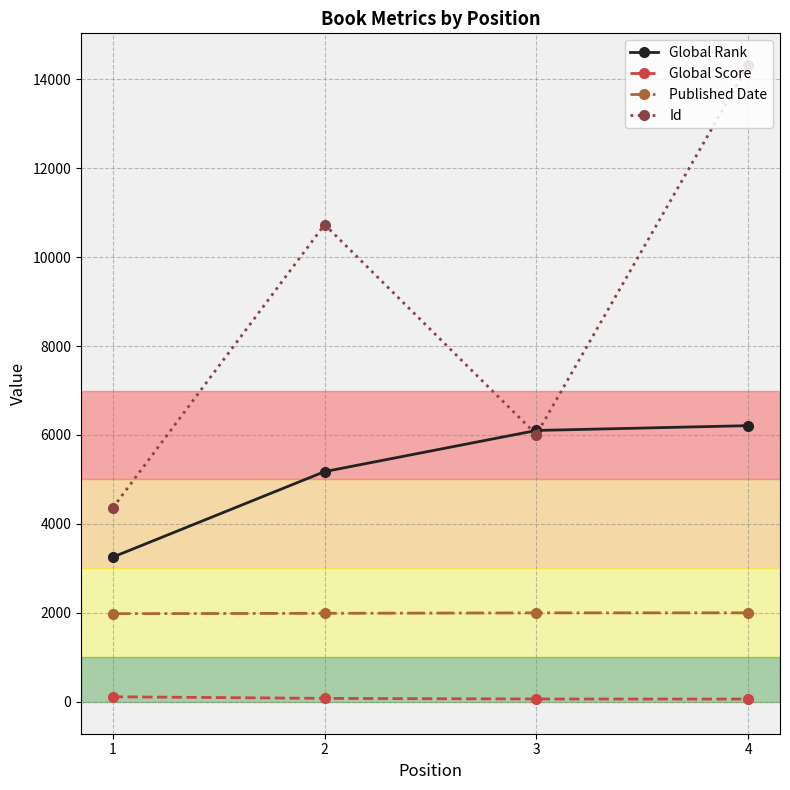

True or false: Id and Global Score intersect in this chart.

False